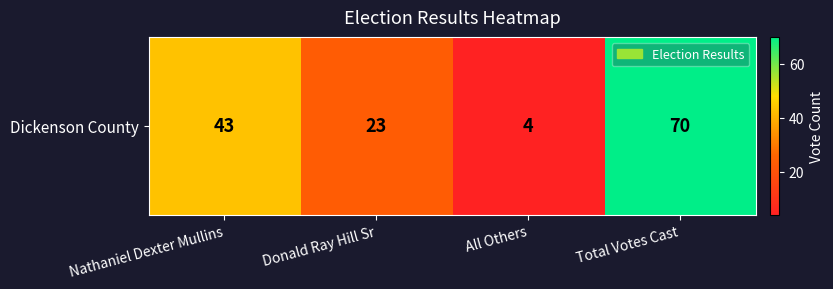

What is the difference between the maximum and minimum values?

66